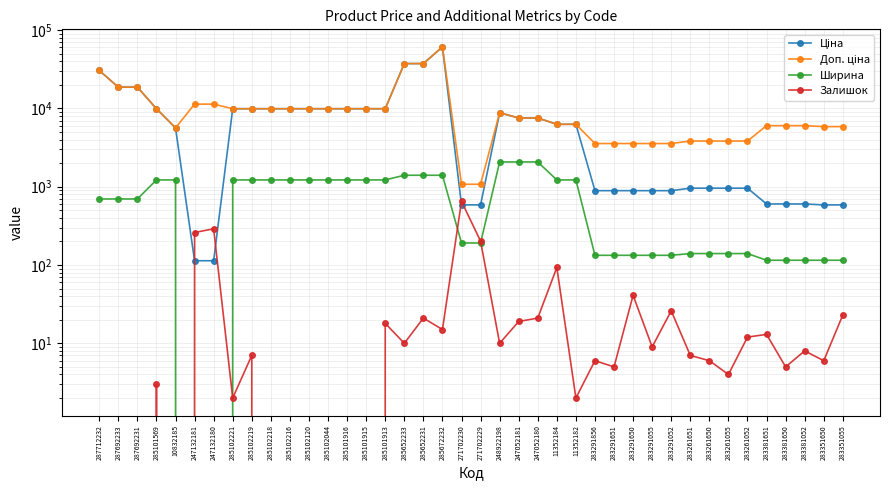

True or false: Доп. ціна and Ширина intersect in this chart.

False